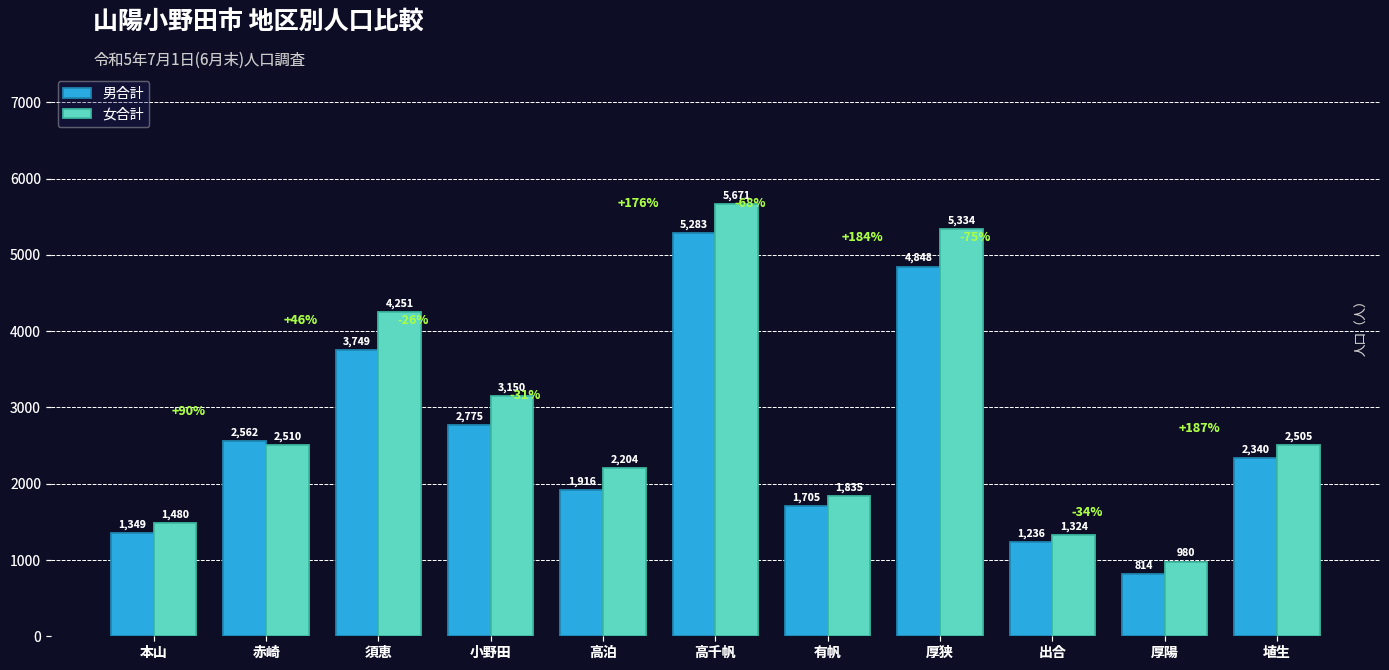

What are all the series names shown in the legend?

男合計, 女合計